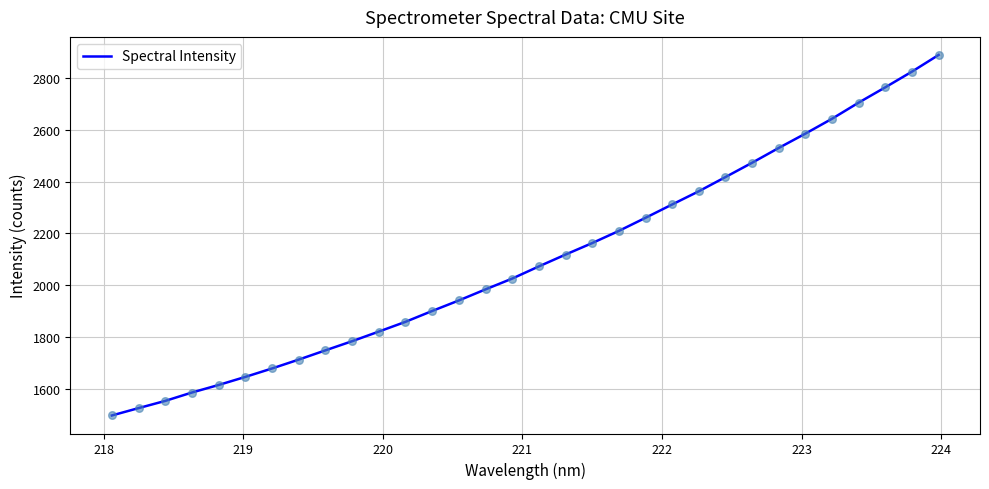

What is the minimum value shown in the chart?

1496.1